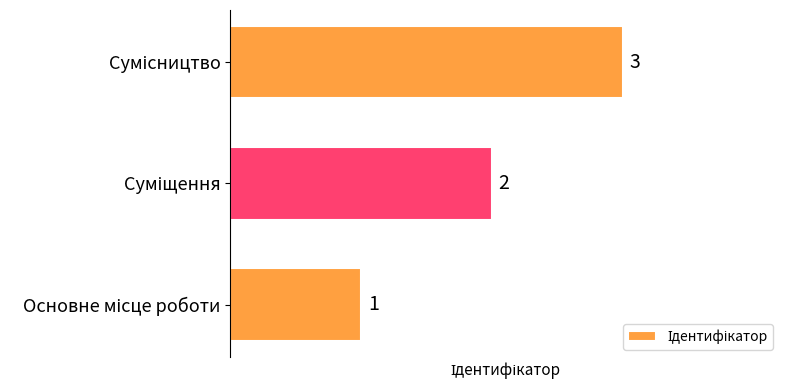

How many values are between 1 and 3?

3